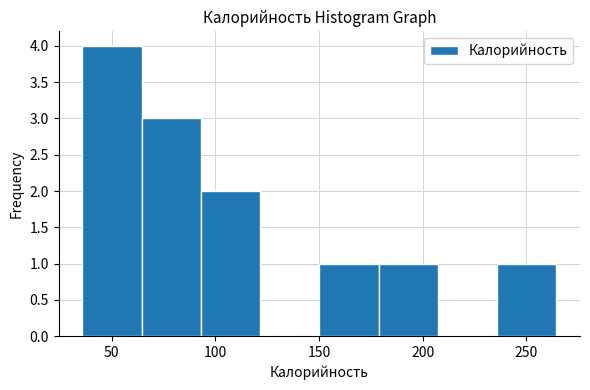

How tall is the bar that spans 150 to 180 on the x-axis? Neither the bar edges nor the heights are printed on the chart, so give them approximately, as read against the axes.

1